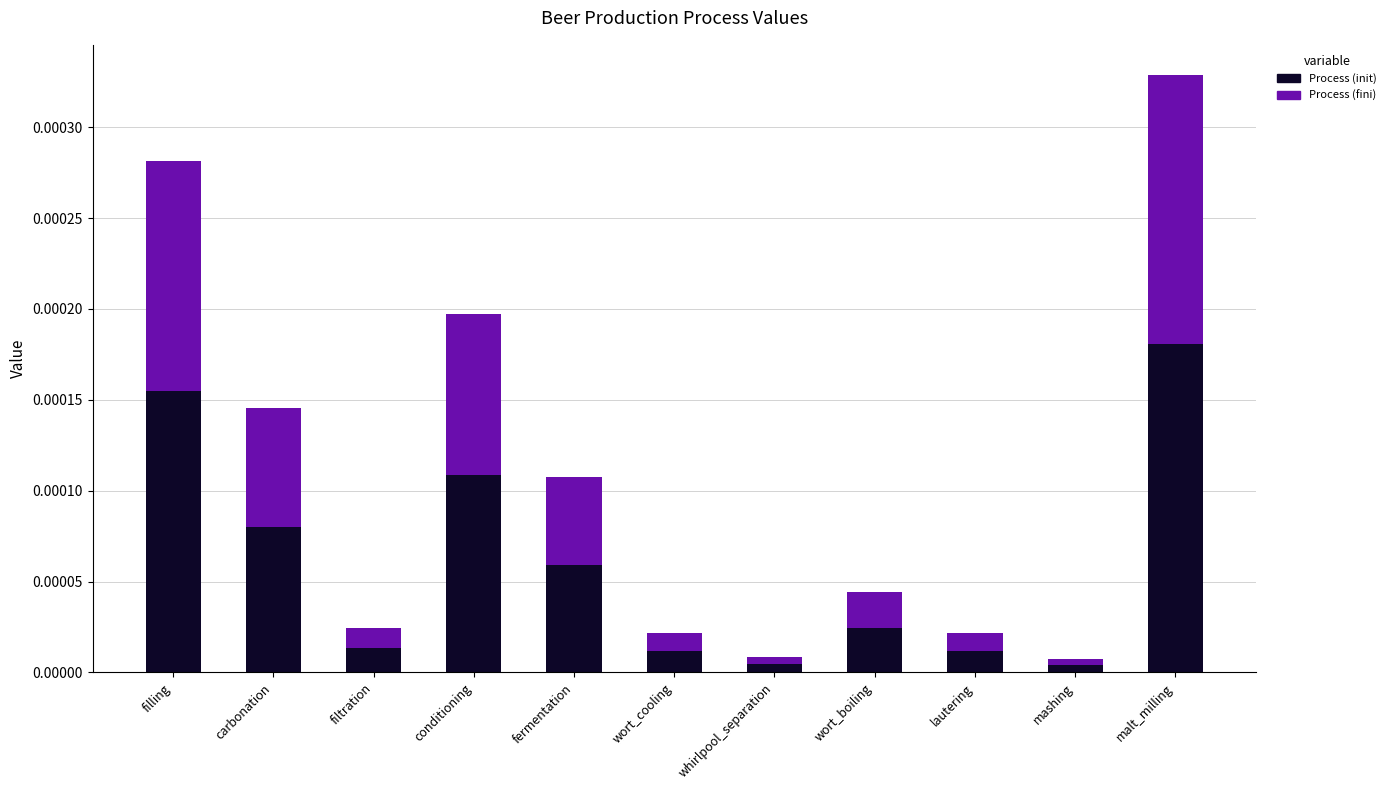

At which category is the sum across all series the highest?

malt_milling